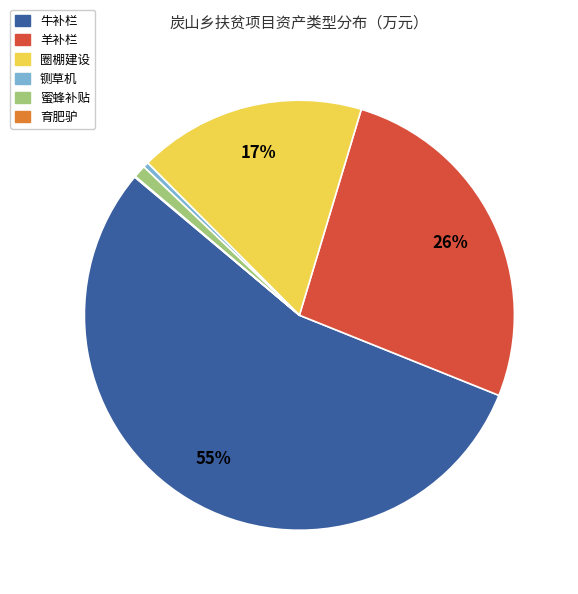

To the nearest percent, what portion does 蜜蜂补贴 represent?

1%